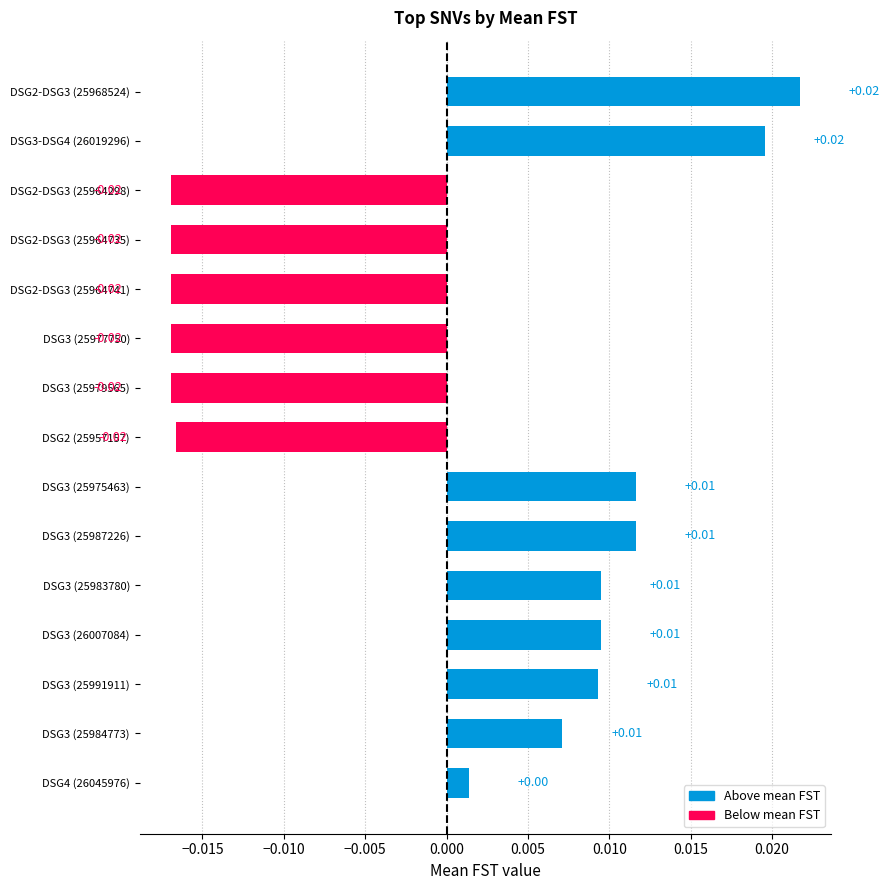

Which has a higher value, DSG3 (25991911) or DSG2 (25957157)?

DSG3 (25991911)